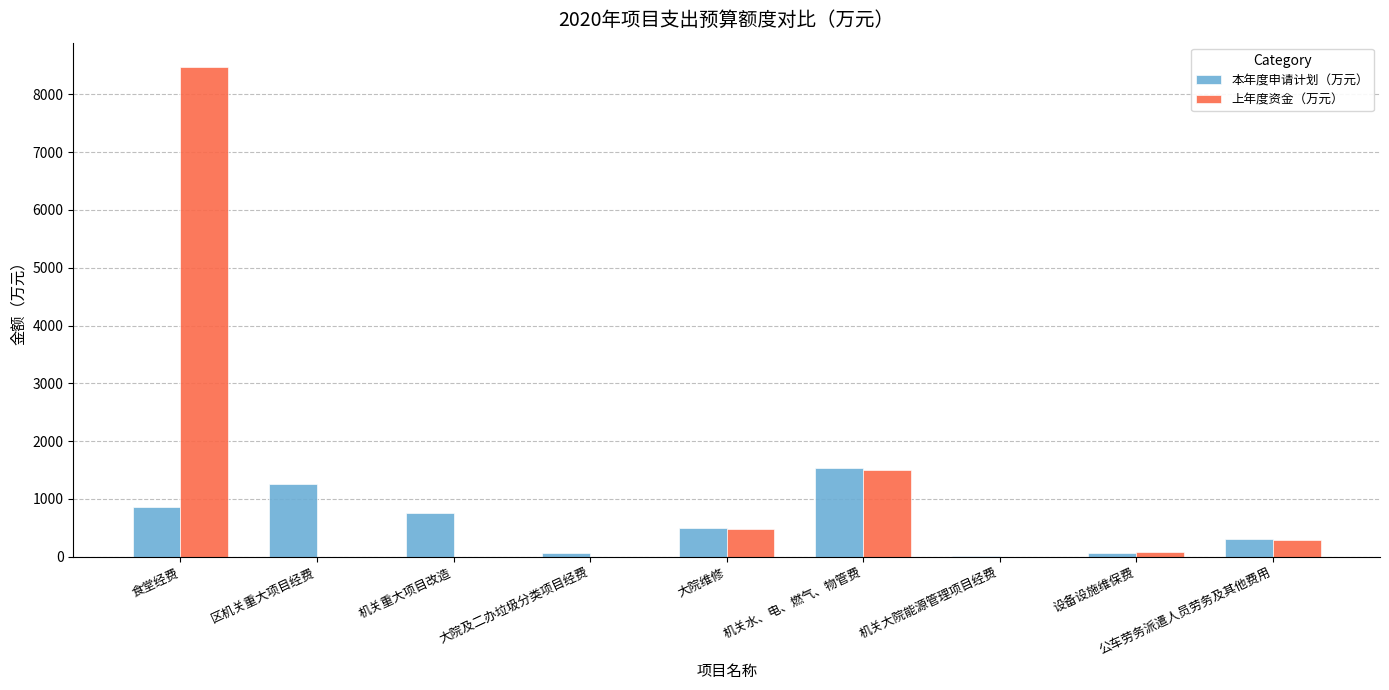

Which label corresponds to the largest value in the chart?

食堂经费